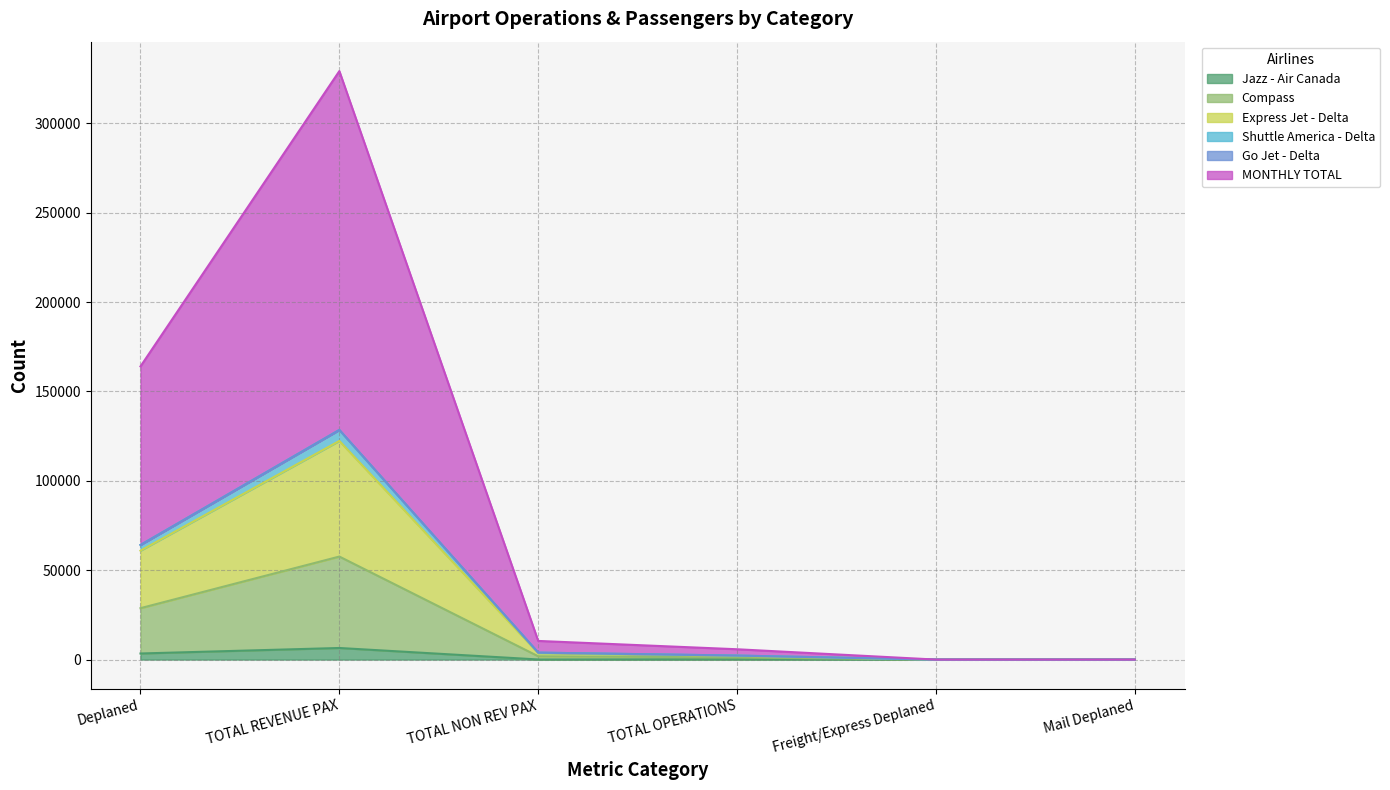

What is the difference between the Jazz - Air Canada values at Freight/Express Enplaned and TOTAL REVENUE PAX?

6489